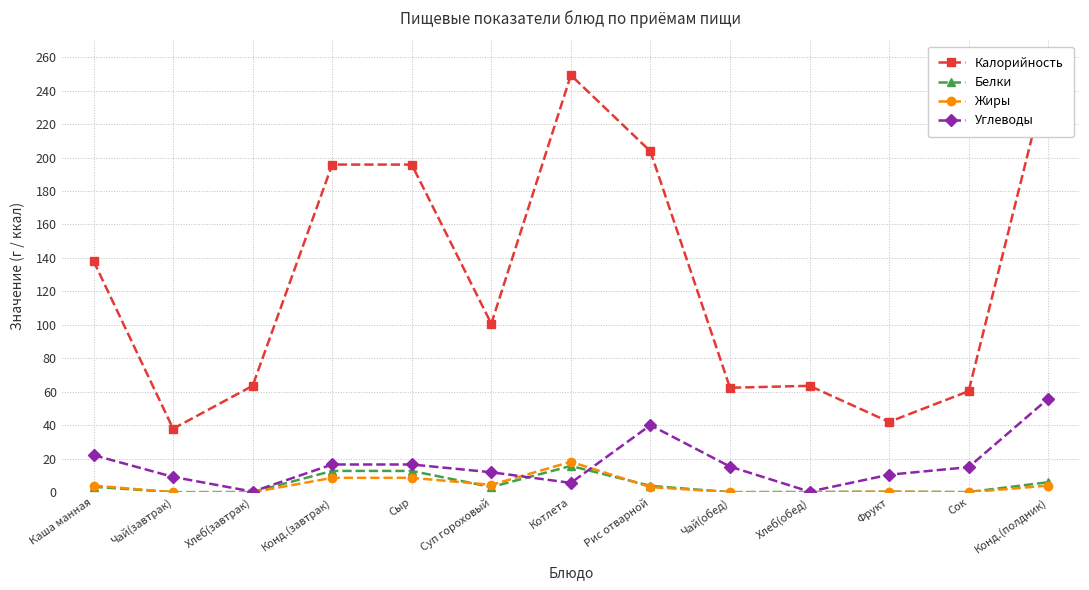

Count the number of categories in the chart.

13